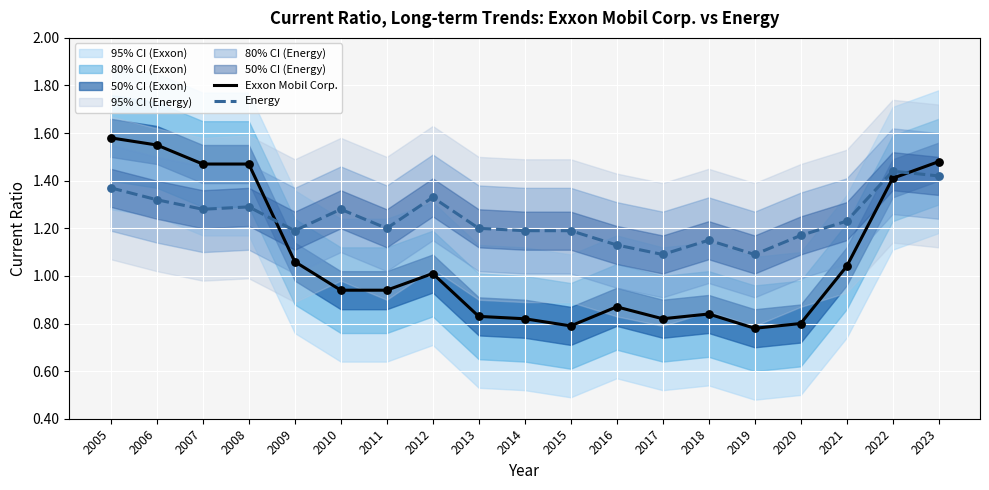

What is the total value across all series at 2015?

2.0